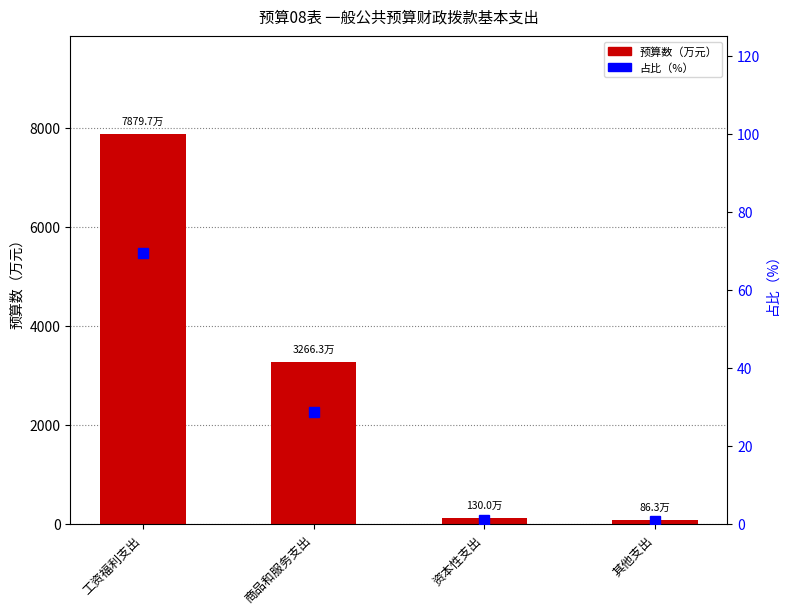

The value of 占比（%） at 商品和服务支出 is 38.6. True or false?

False